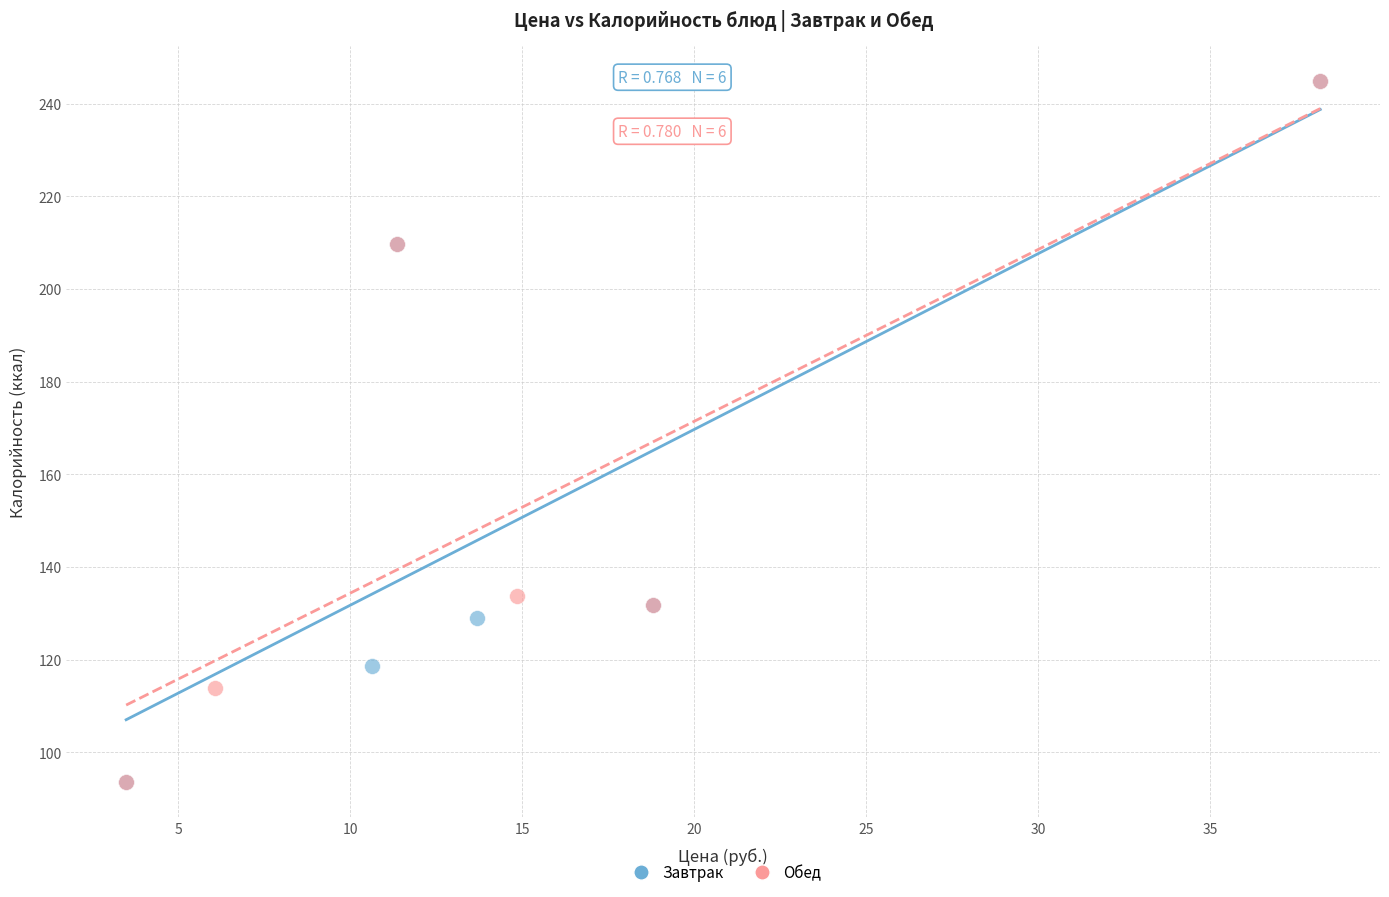

What are all the series names shown in the legend?

Завтрак, Обед